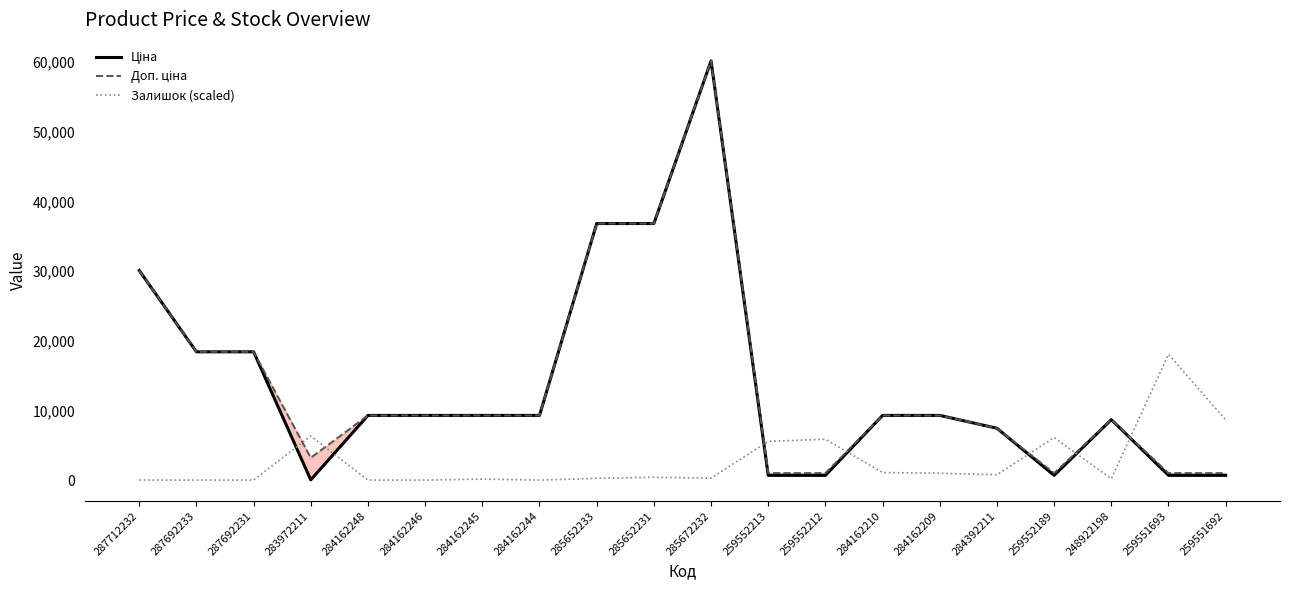

What is the average value of the Залишок (scaled) series?

2732.9